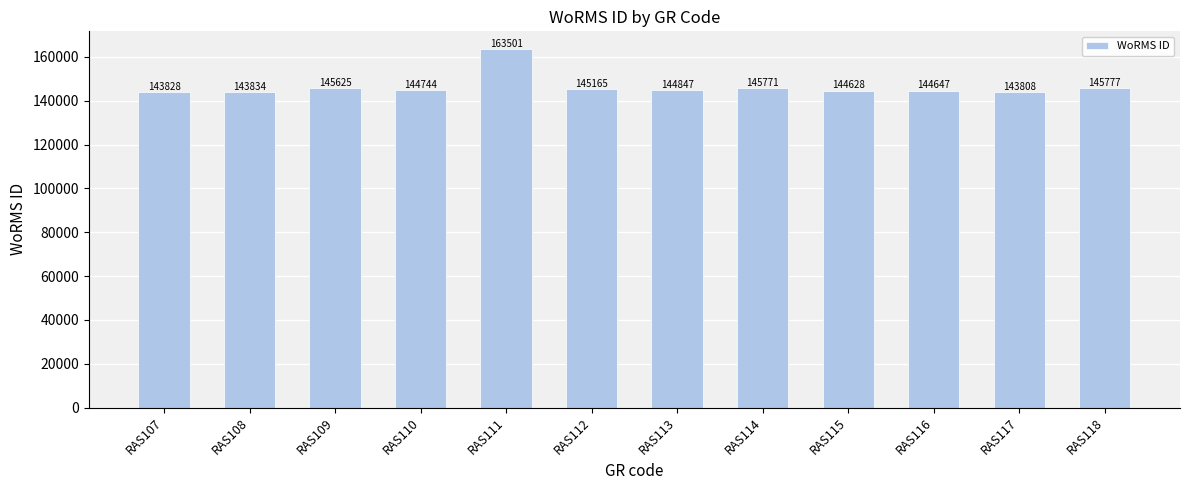

What is the difference between the values at RAS116 and RAS114?

1124